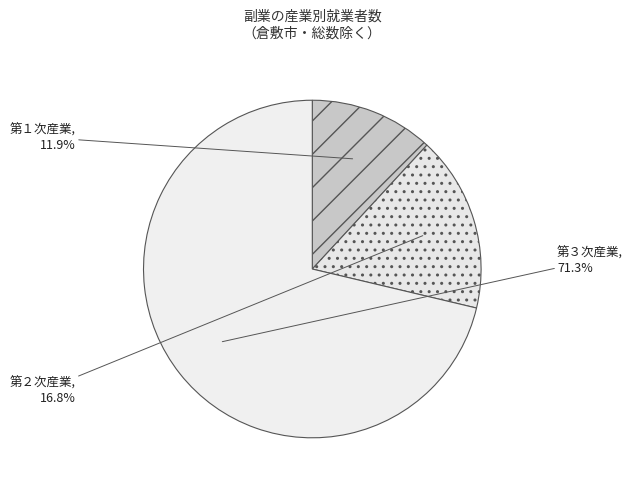

To the nearest percent, what is the difference between the largest and smallest slice percentages?

59%